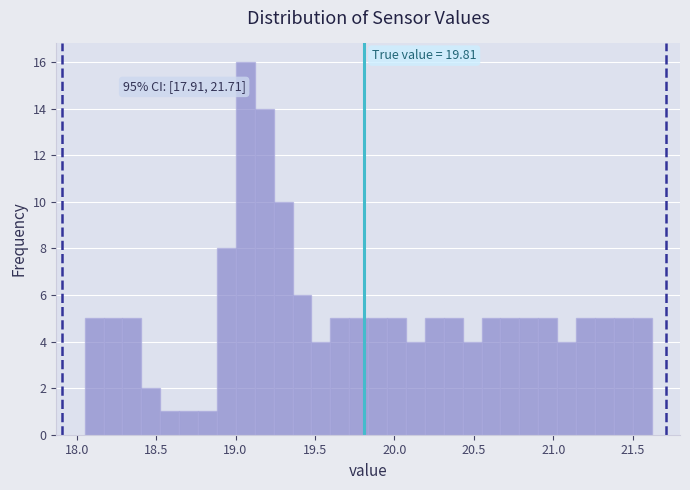

Read against the x-axis, roughly where is the centre of the tallest bar?

19.05